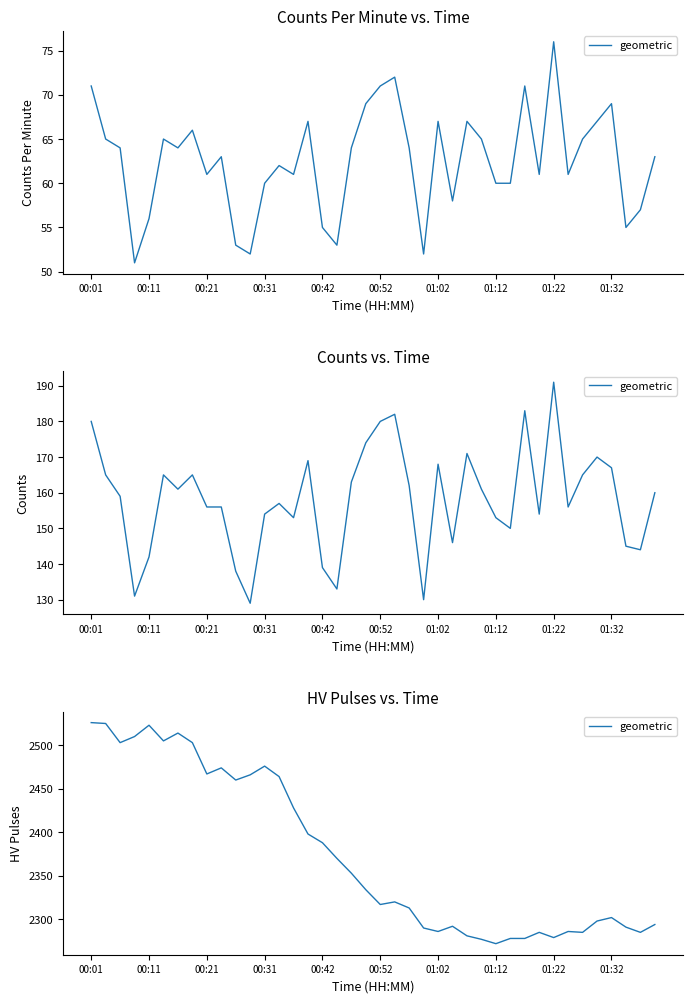

How many interior local valleys (lower than both neighbors) does the data have?

10